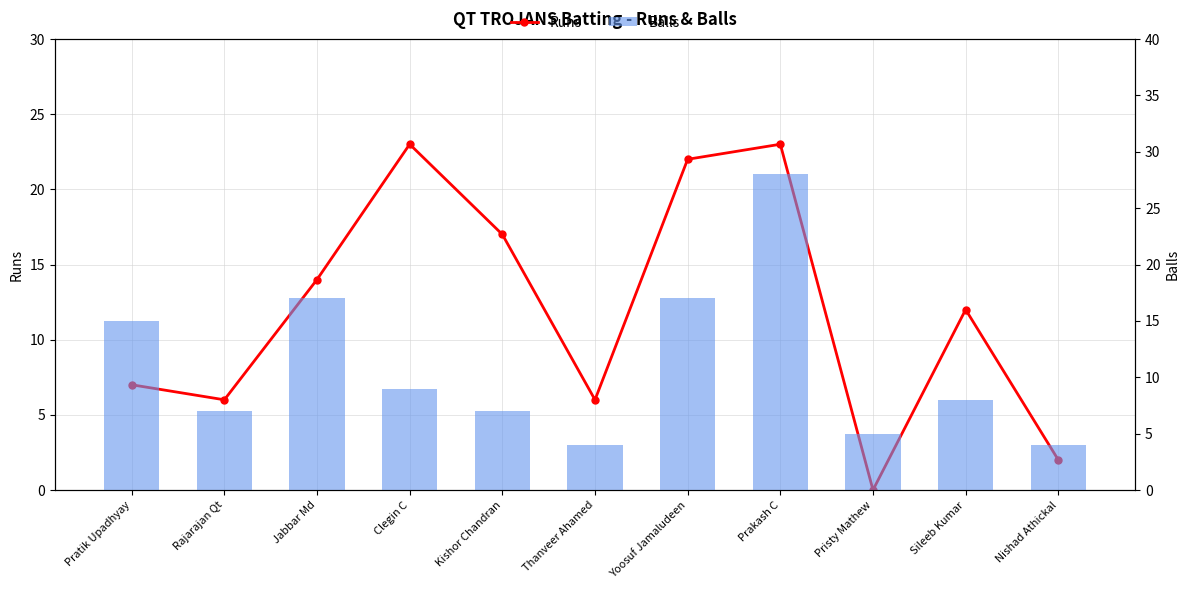

Which series has the widest spread of values?

Balls